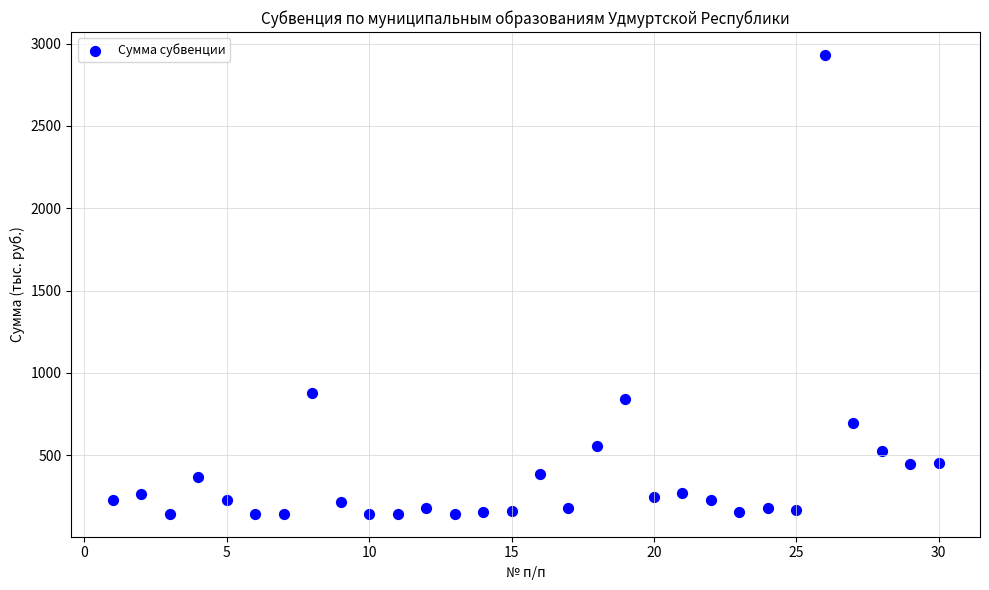

What Y value in the scatter plot is closest to 1537?

880.3